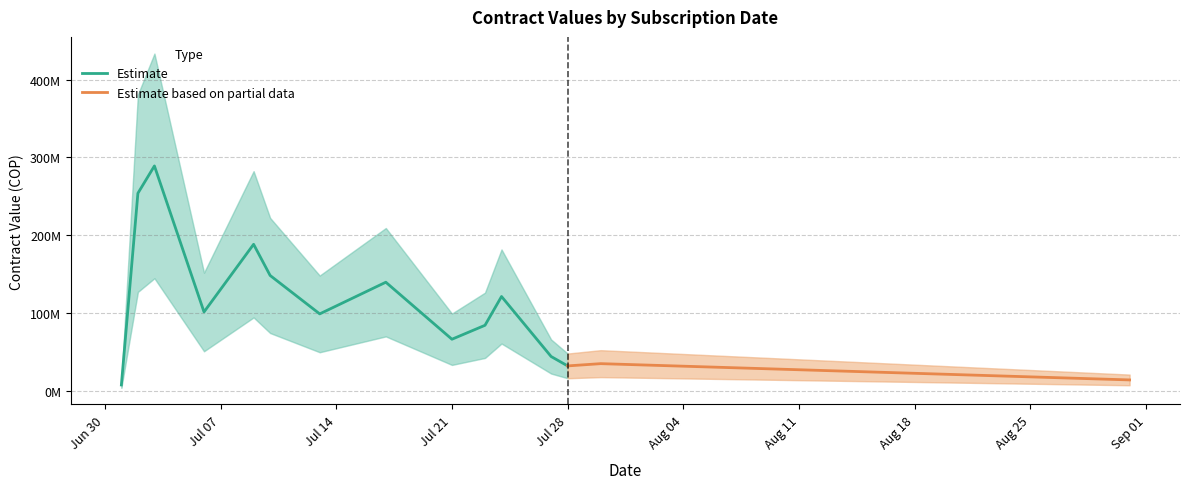

What is the sum of all Lower Band values?

811905770